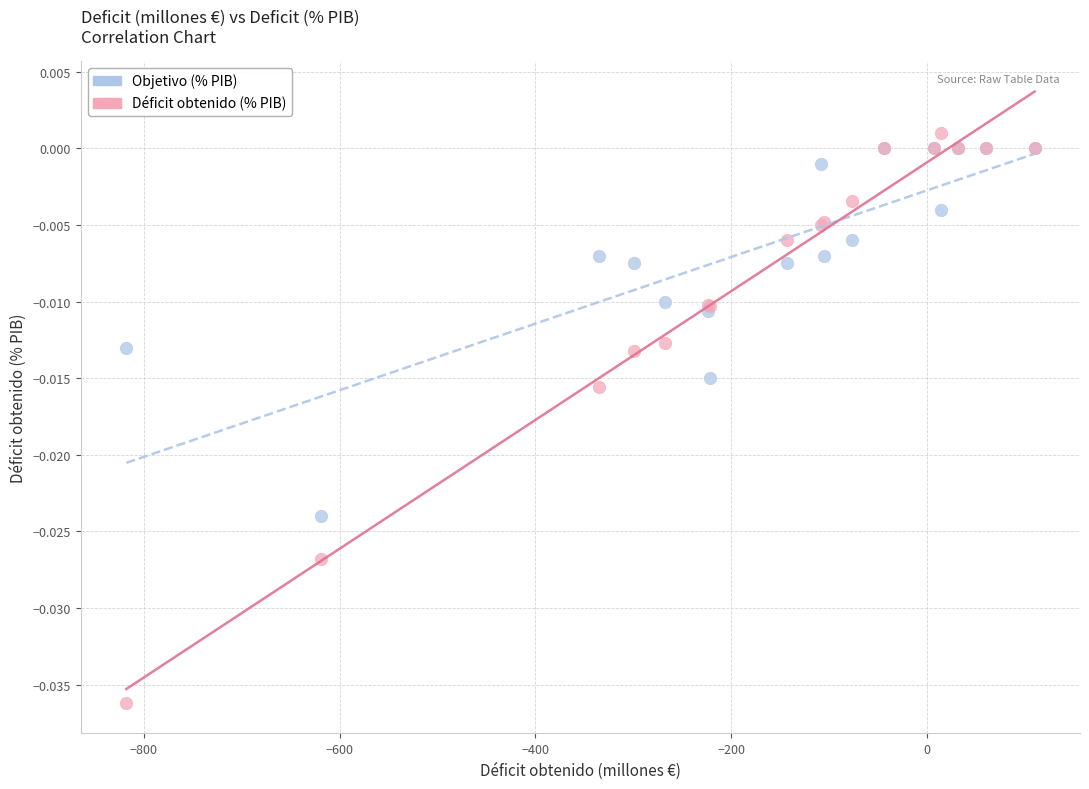

Which series reaches the maximum Y coordinate?

Déficit obtenido (% PIB)